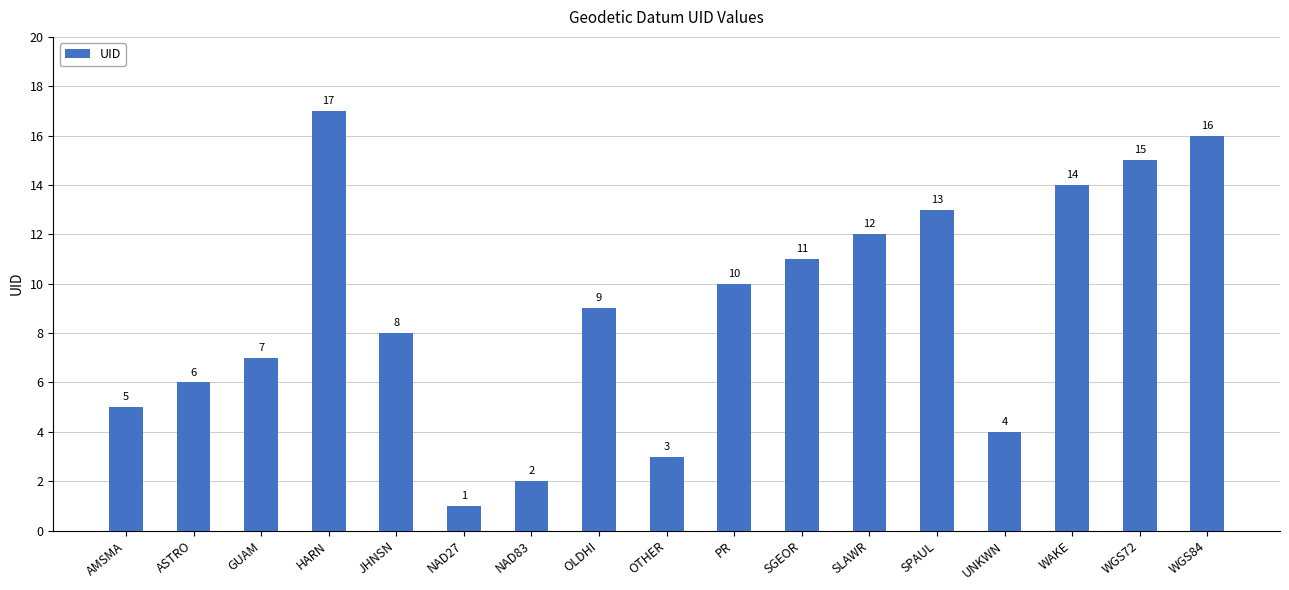

The value at SLAWR is 3. True or false?

False